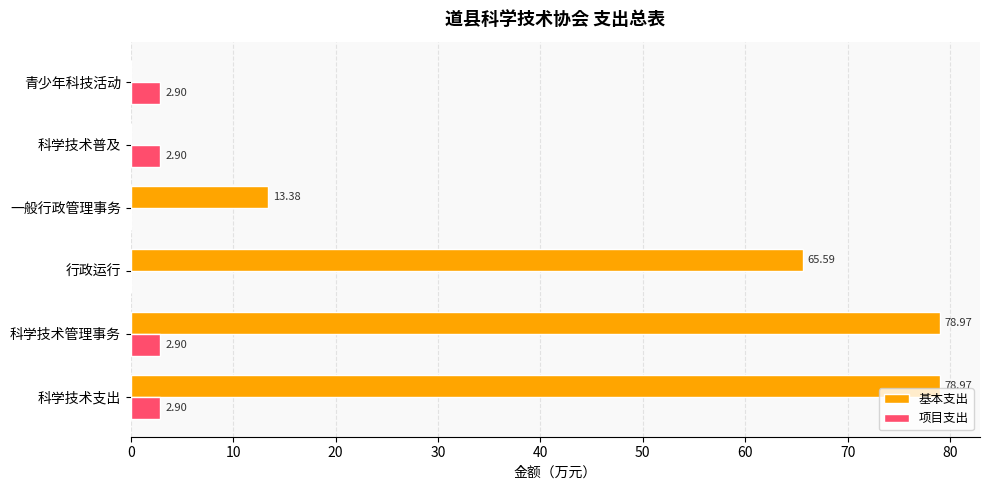

What is the total value across all series at 行政运行?

65.6